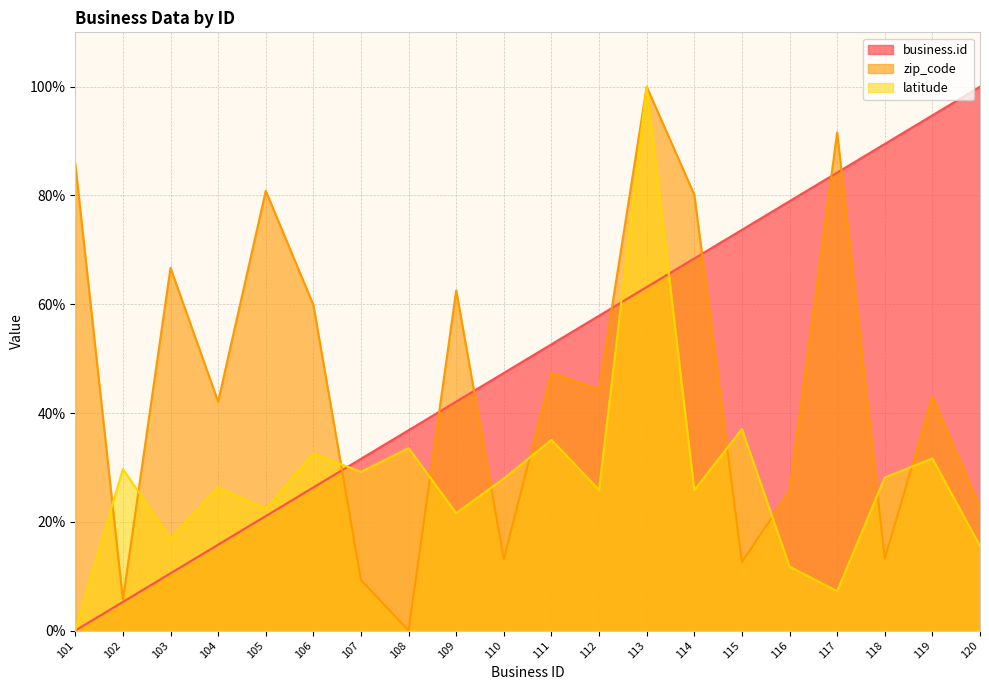

How many intersections are there between business.id and zip_code?

7